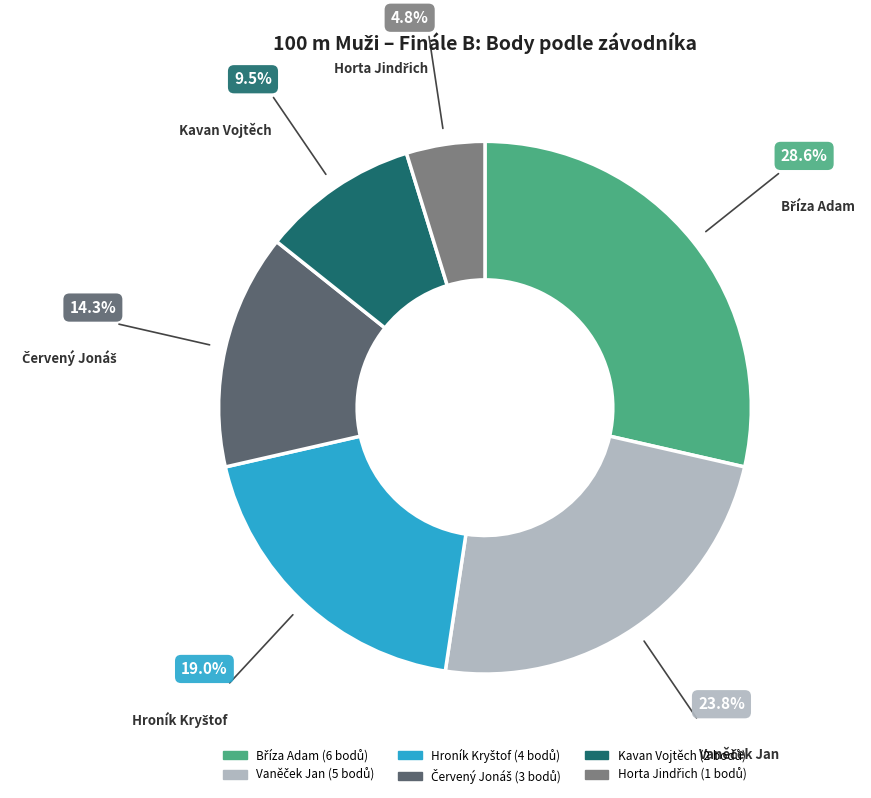

Is there a majority slice in this chart?

No